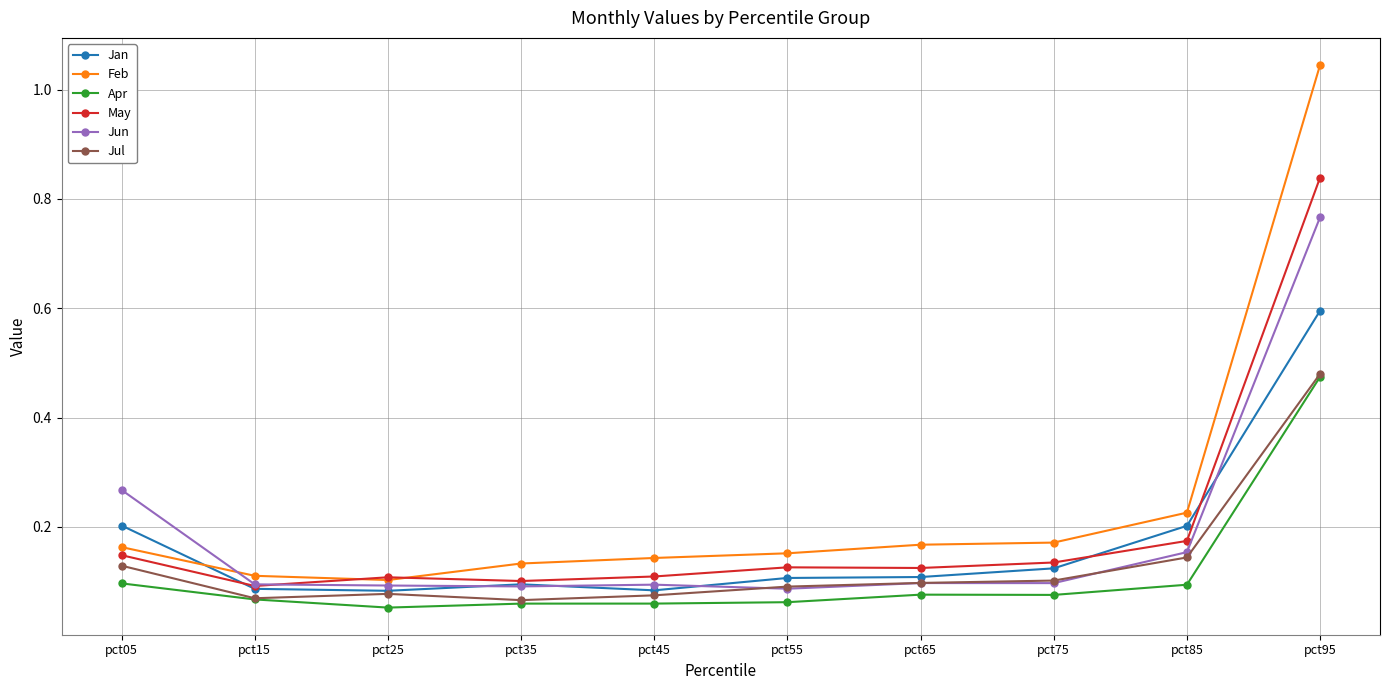

True or false: Apr has more than 2 points higher than both neighbors.

False